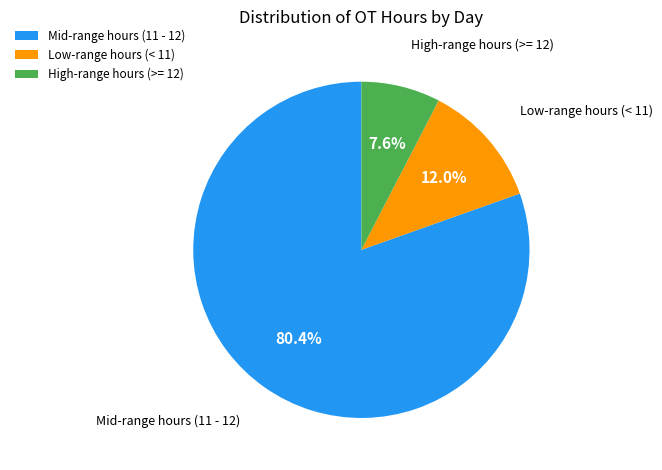

Which has a higher value, Low-range hours (< 11) or Mid-range hours (11 - 12)?

Mid-range hours (11 - 12)